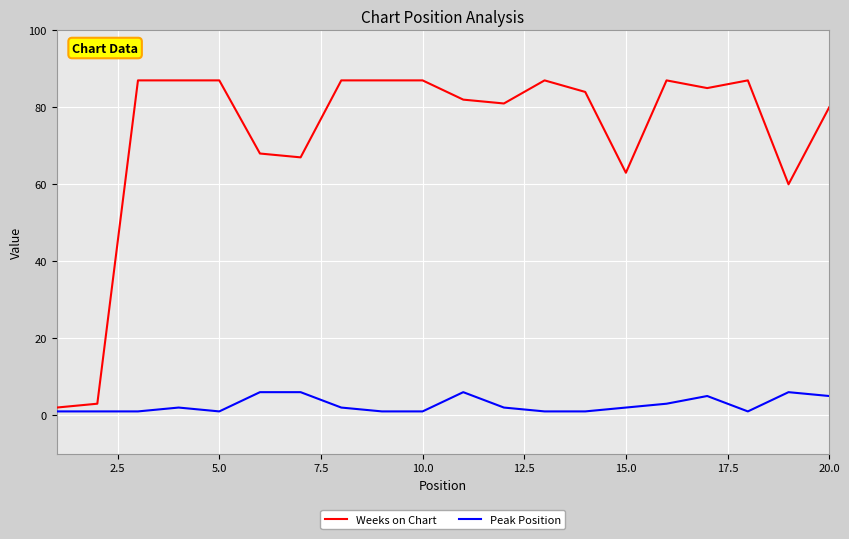

What is the highest value of the Weeks on Chart series?

87